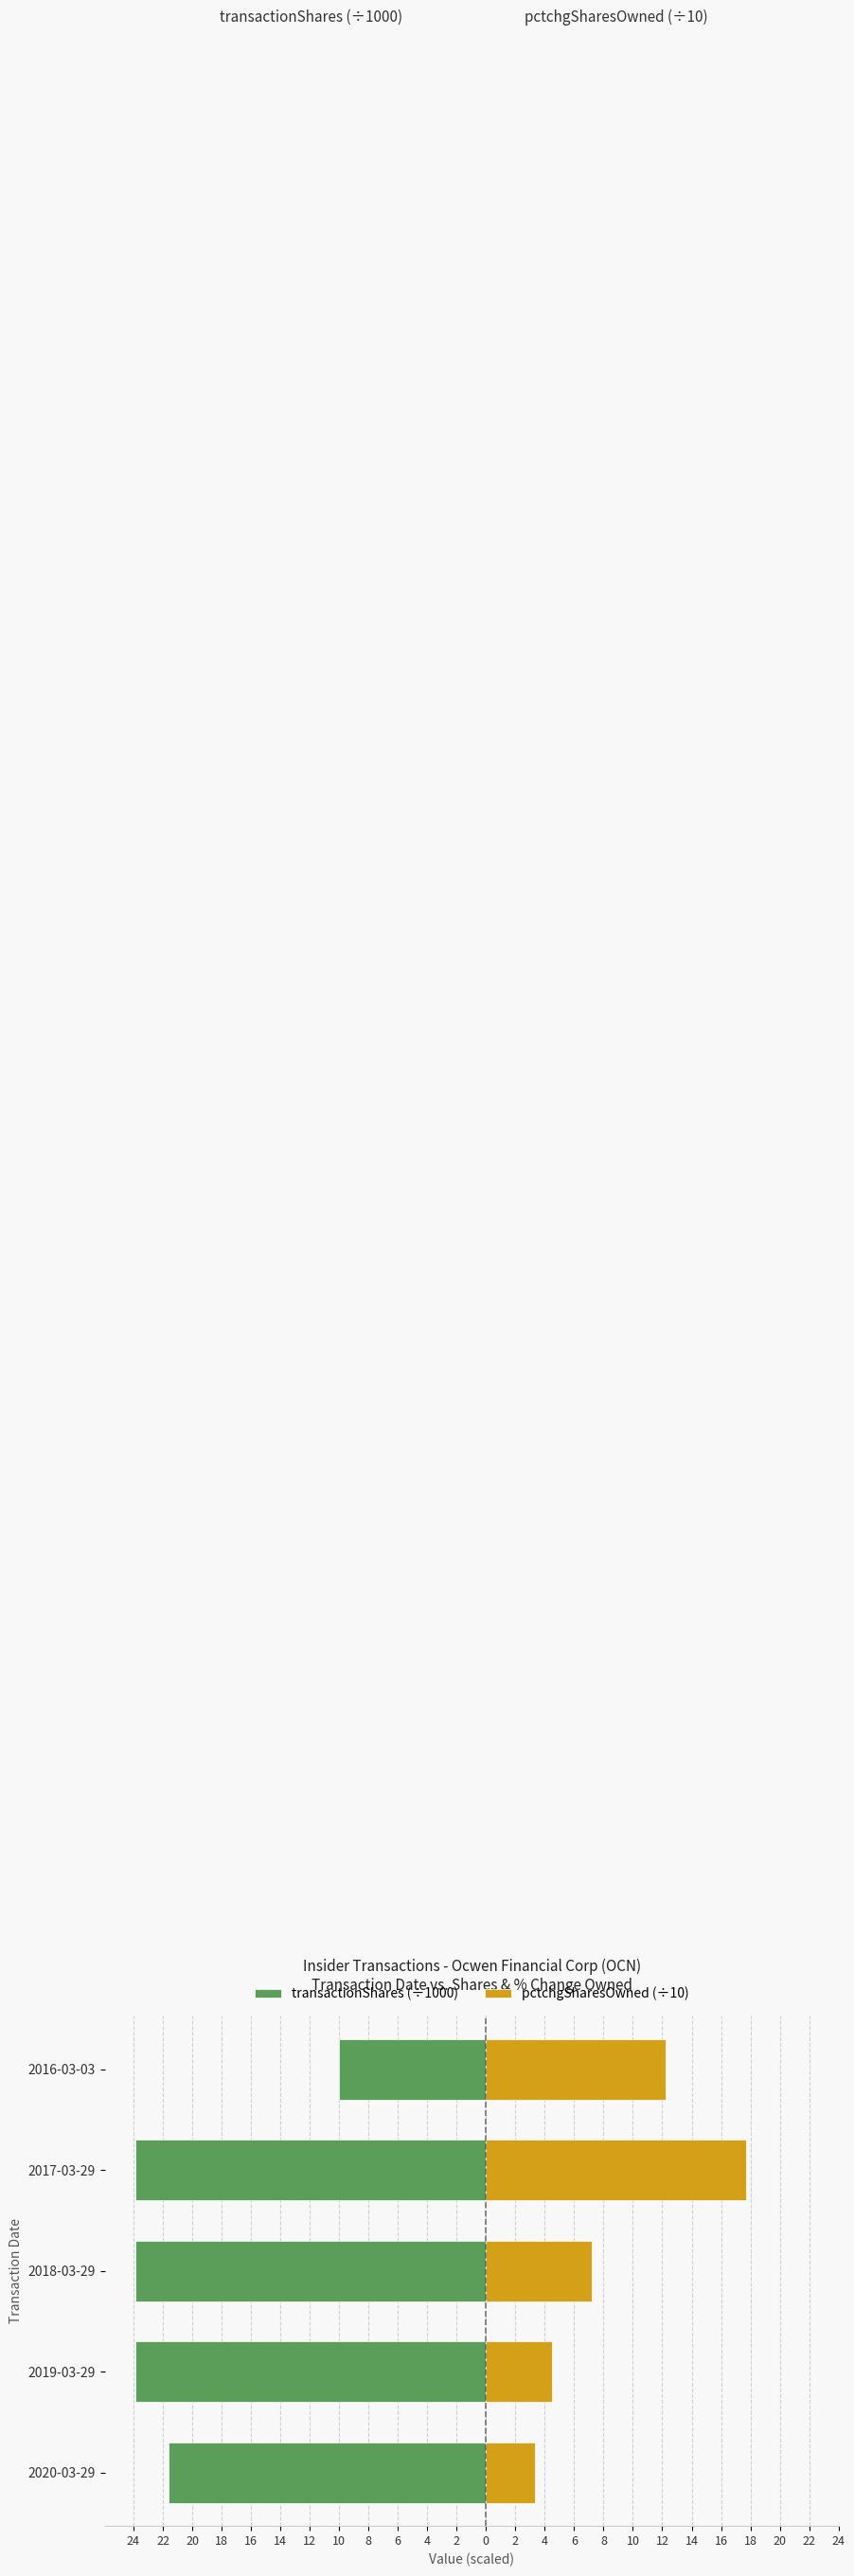

Read the transactionShares (÷1000) value at 24.

-21.6